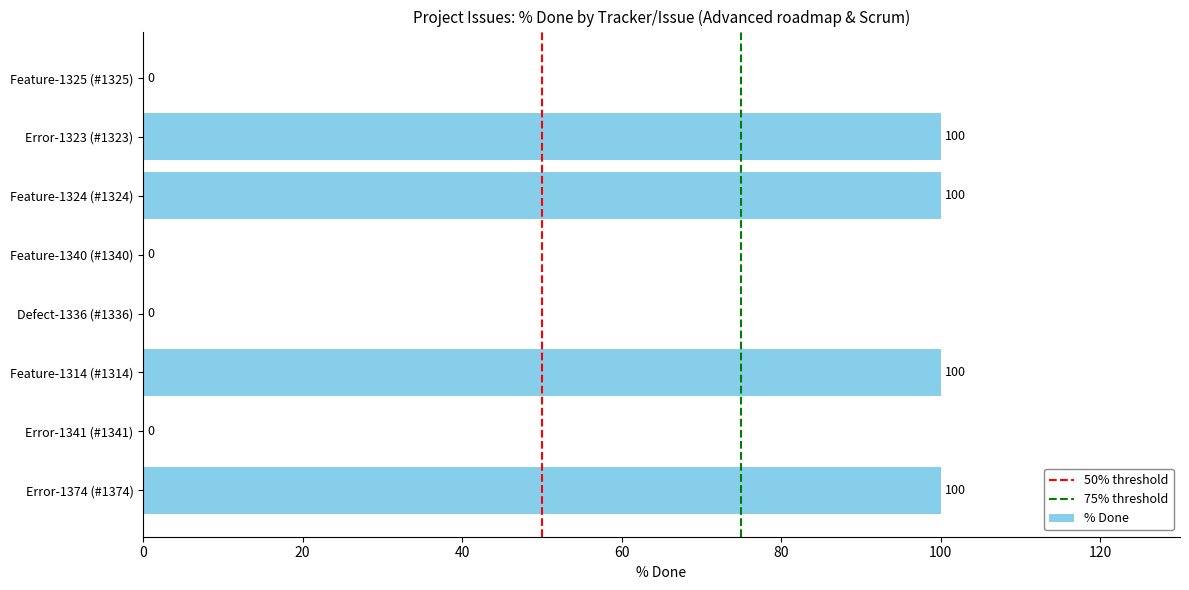

Read the value at Error-1374 (#1374).

100